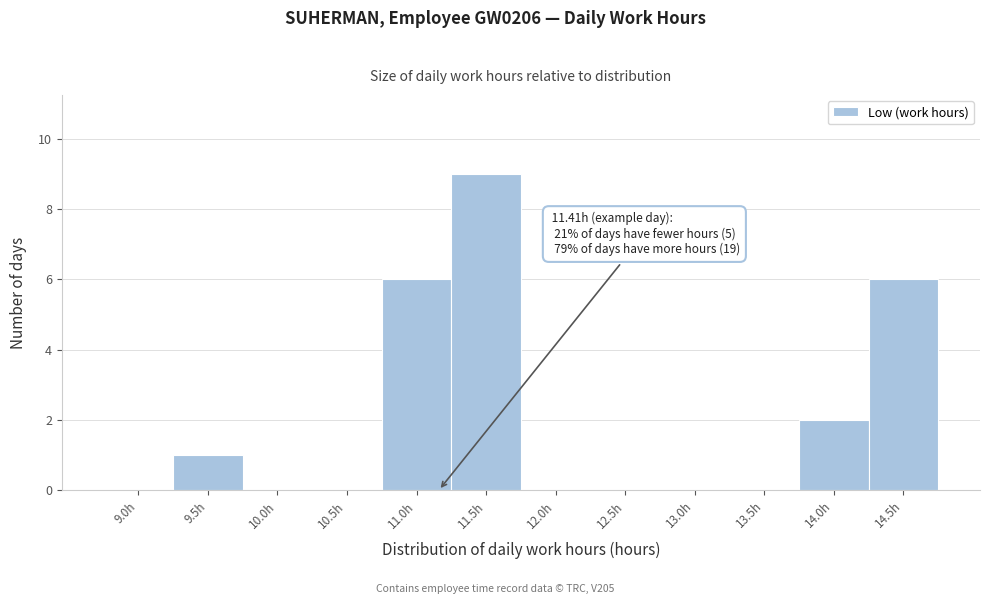

Reading left to right, what are all the values shown in this chart?

9.0h=0	9.5h=1	10.0h=0	10.5h=0	11.0h=6	11.5h=9	12.0h=0	12.5h=0	13.0h=0	13.5h=0	14.0h=2	14.5h=6